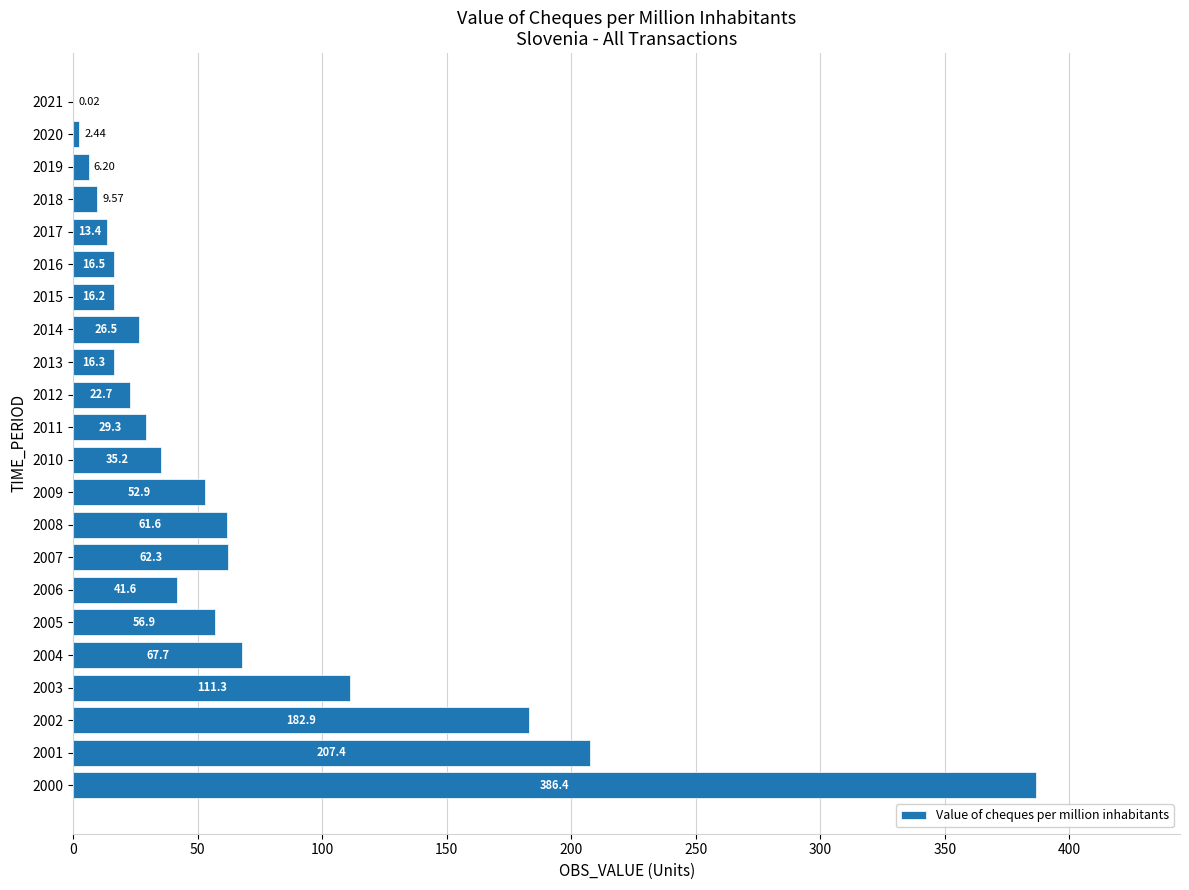

What is the change in value from 2016 to 2018?

-6.9